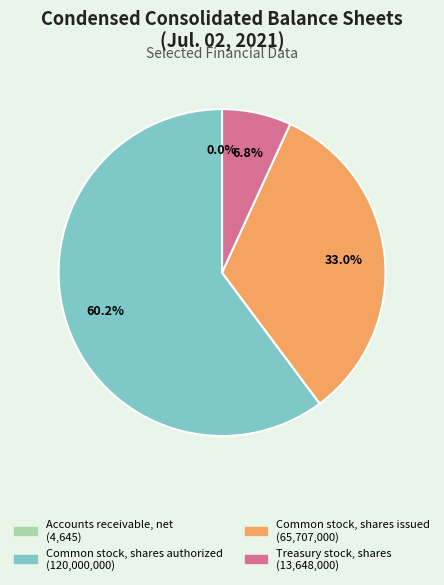

What percentage is NOT represented by Treasury stock, shares?

93.2%